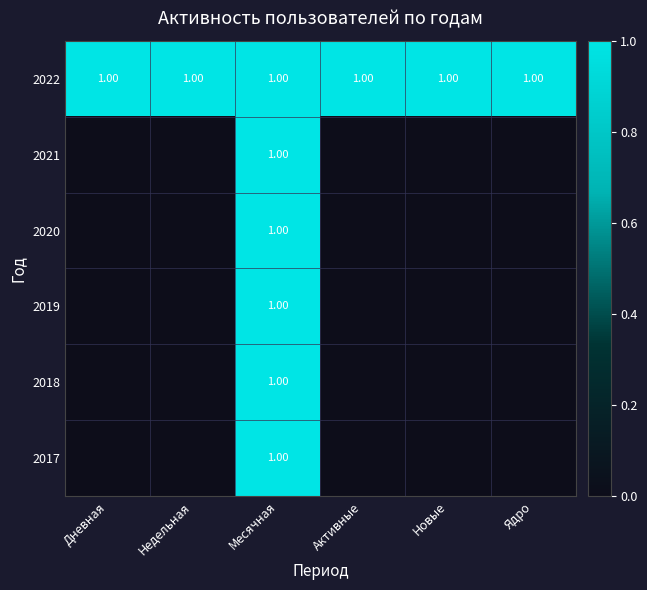

What is the difference between the 2019 values at Месячная and Недельная?

1